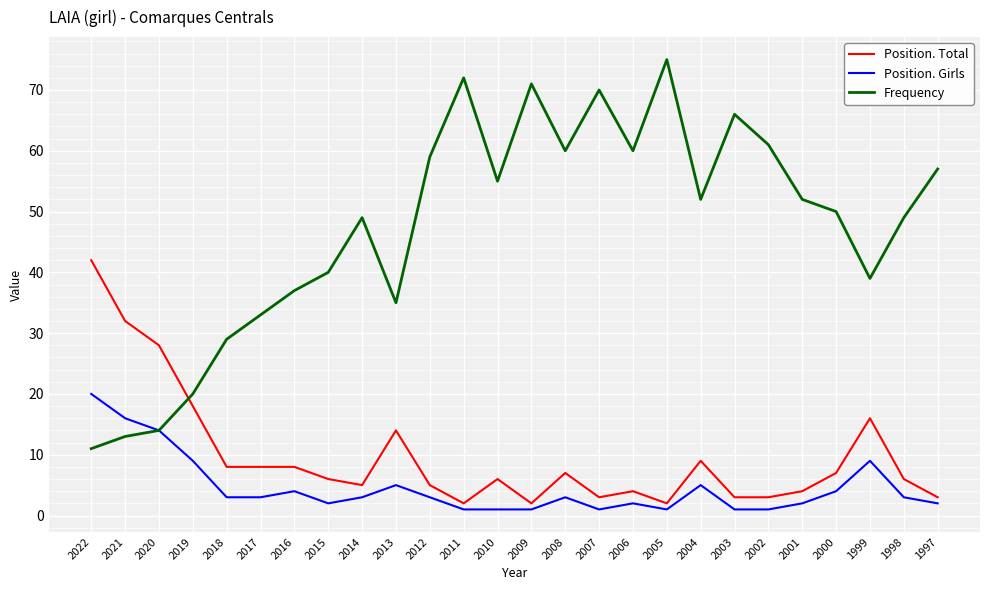

What are all the series names shown in the legend?

Position. Total, Position. Girls, Frequency